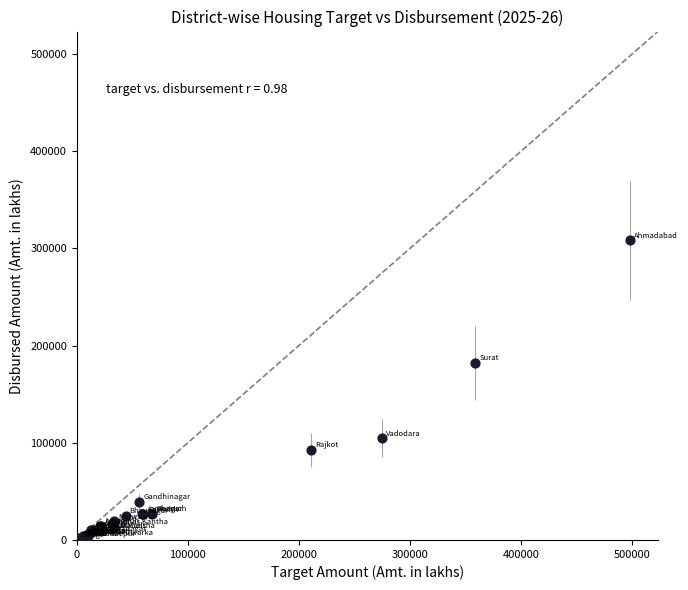

What Y value in the scatter plot is closest to 154175?

182392